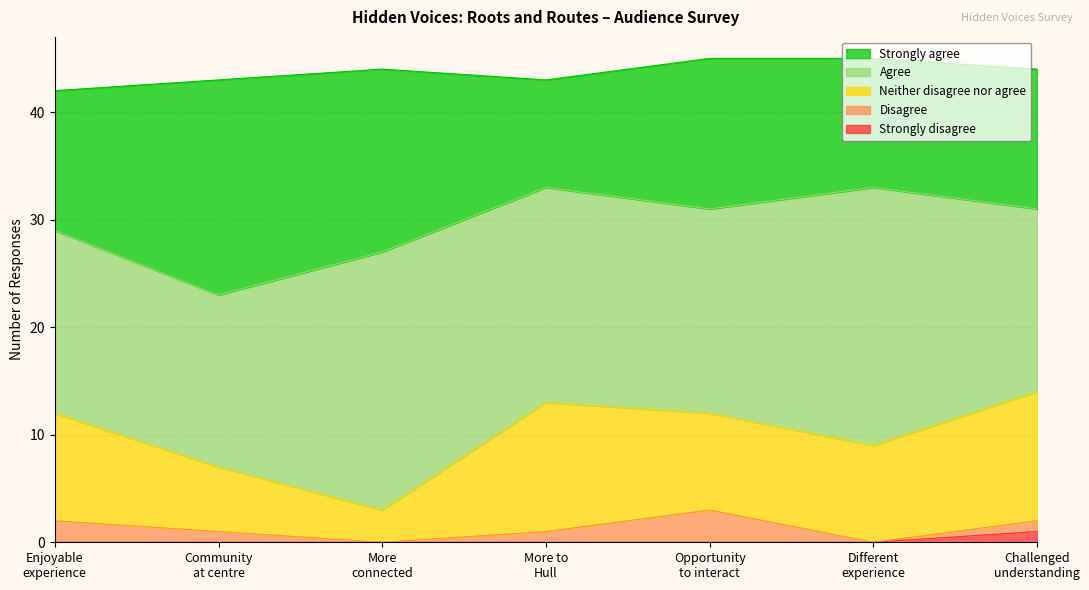

Which series has the widest spread of values?

Strongly agree